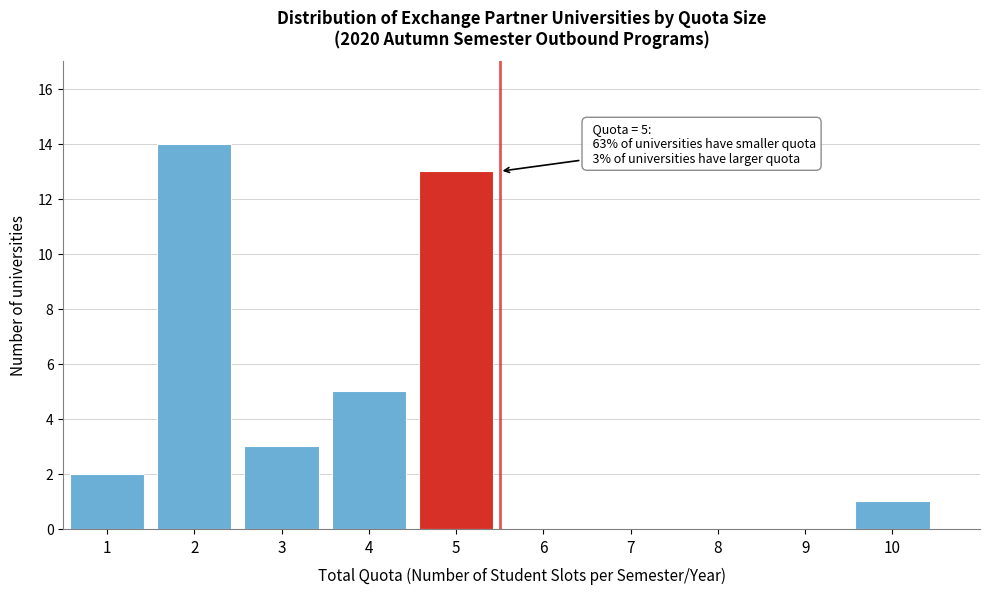

Which range on the x-axis has the tallest bar?

1.5 to 2.5